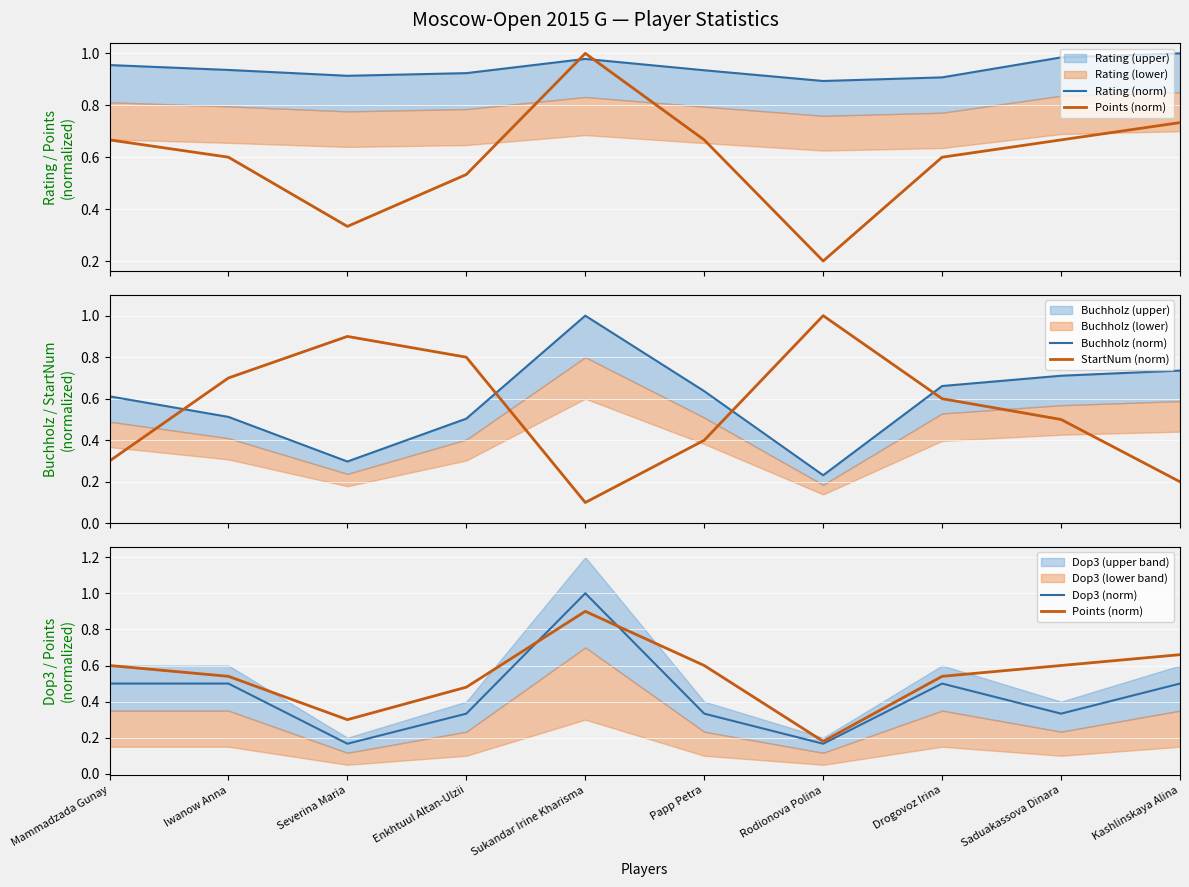

What position from the right is Mammadzada Gunay?

10